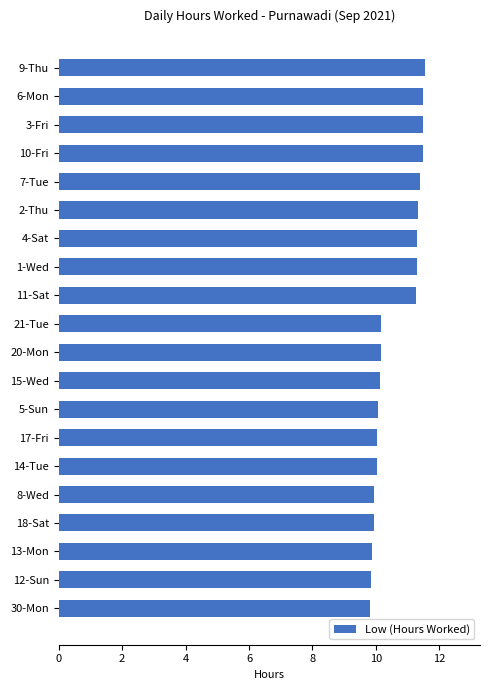

Between 9-Thu and 13-Mon, which is larger?

9-Thu